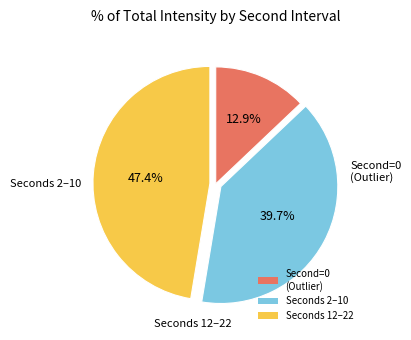

How many segments does this pie chart have?

3